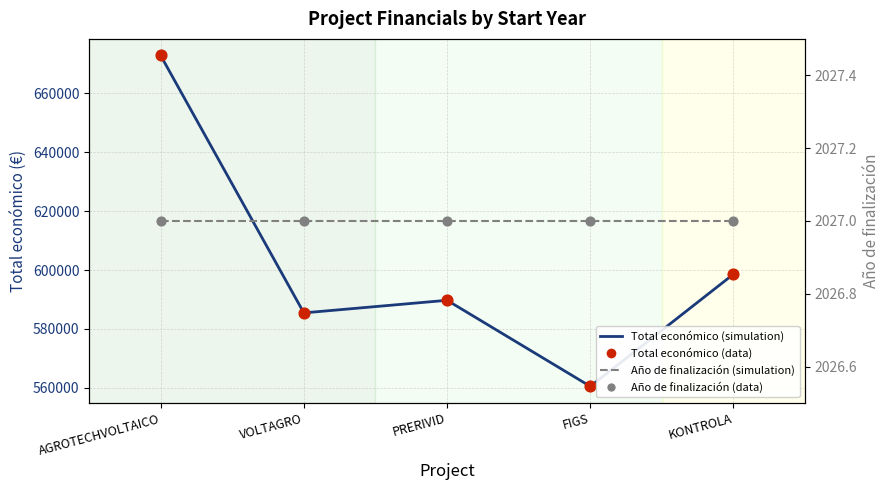

Which series reaches the maximum Y coordinate?

Total económico